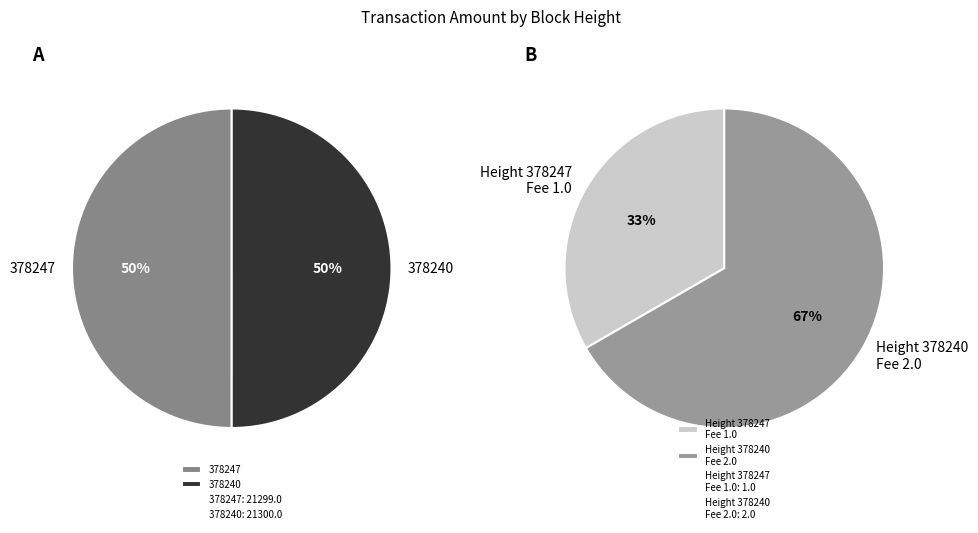

Which category has the biggest portion of the pie?

378240